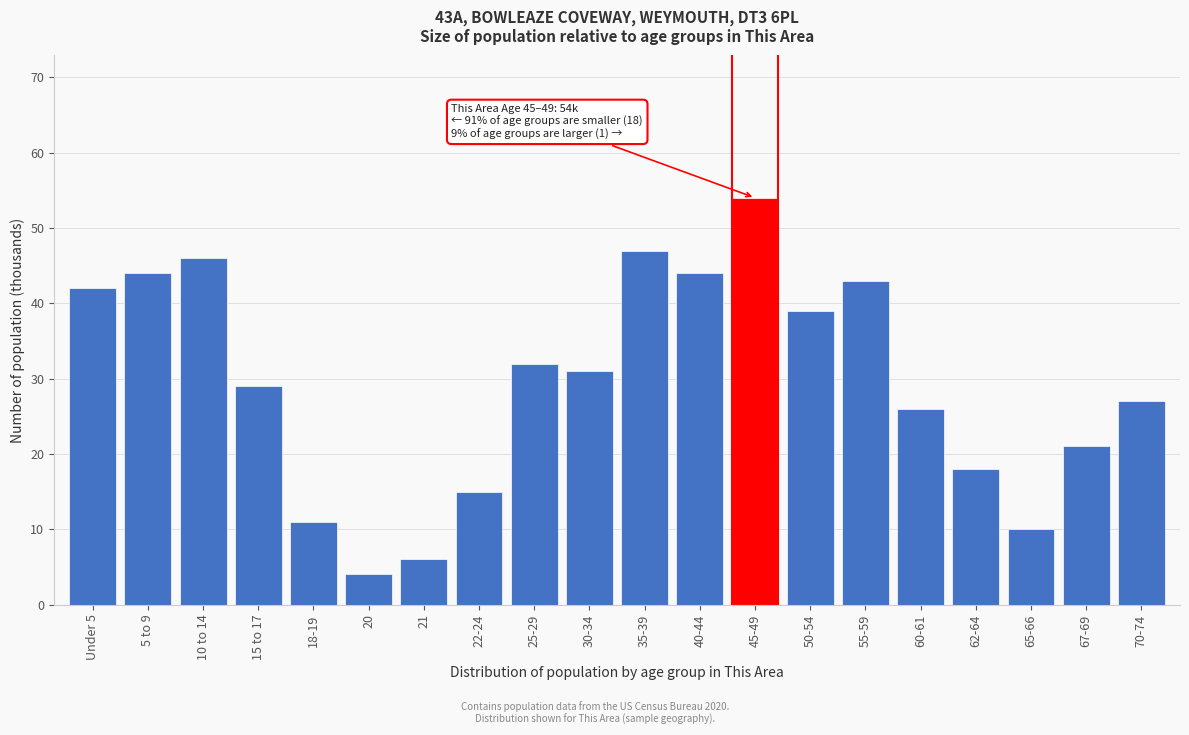

Reading left to right, list all the values displayed in this chart.

Under 5=42	5 to 9=44	10 to 14=46	15 to 17=29	18-19=11	20=4	21=6	22-24=15	25-29=32	30-34=31	35-39=47	40-44=44	45-49=54	50-54=39	55-59=43	60-61=26	62-64=18	65-66=10	67-69=21	70-74=27